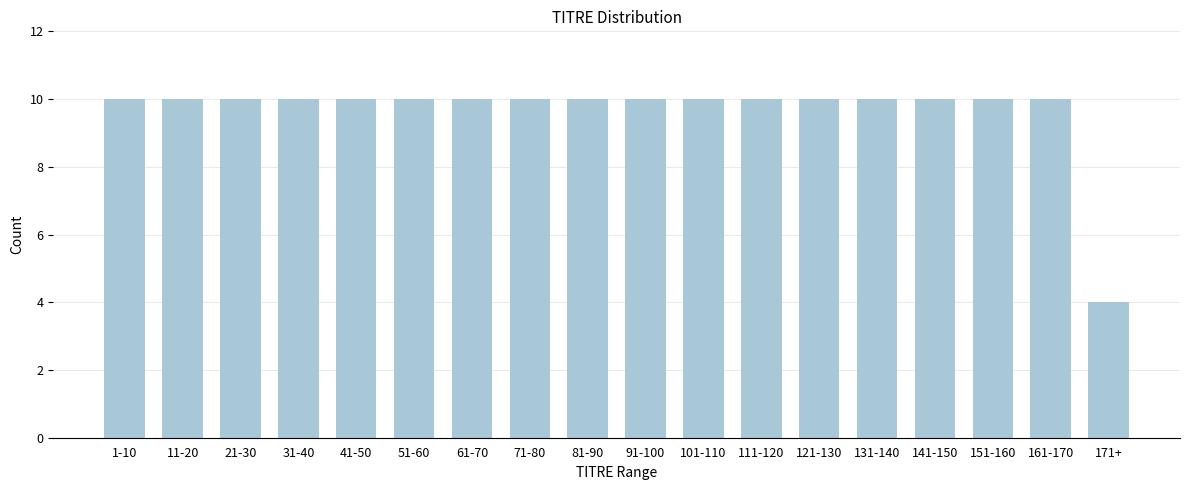

Reading left to right, extract all data points from this chart.

1-10=10	11-20=10	21-30=10	31-40=10	41-50=10	51-60=10	61-70=10	71-80=10	81-90=10	91-100=10	101-110=10	111-120=10	121-130=10	131-140=10	141-150=10	151-160=10	161-170=10	171+=4